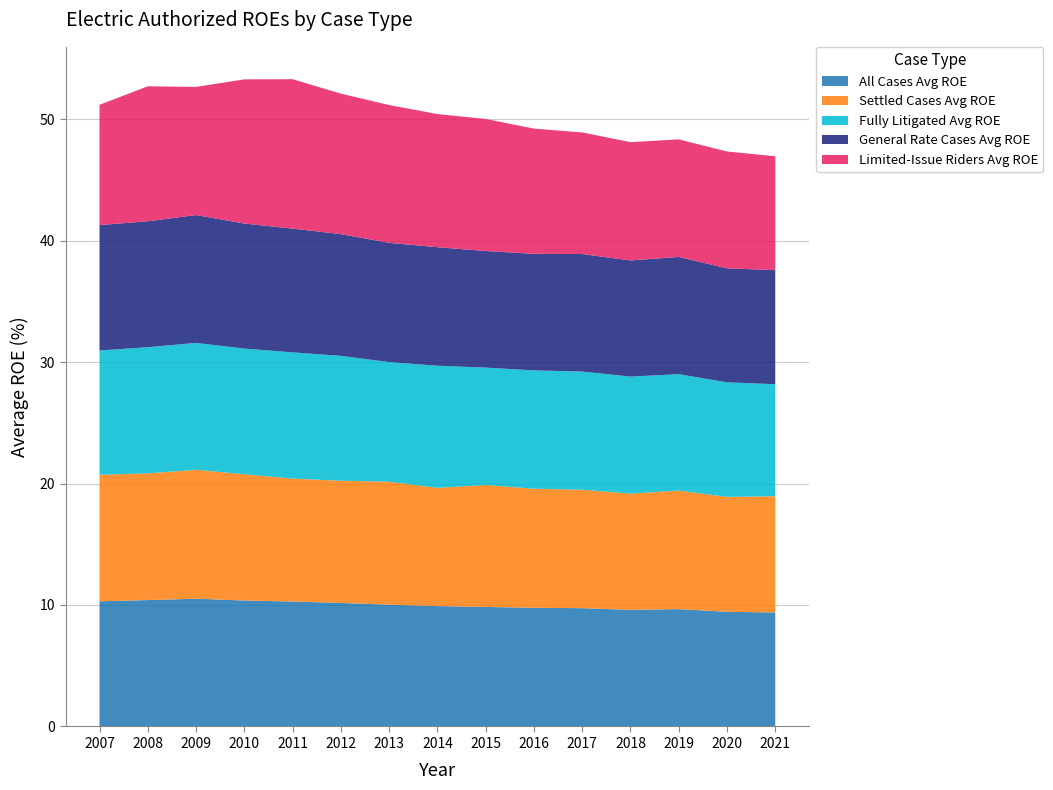

Reading left to right, what are all the values shown in this chart?

All Cases Avg ROE: 10.3	10.4	10.5	10.4	10.3	10.2	10.0	9.9	9.8	9.8	9.7	9.6	9.7	9.4	9.4
Settled Cases Avg ROE: 10.4	10.4	10.6	10.4	10.1	10.1	10.1	9.7	10.0	9.8	9.7	9.6	9.8	9.5	9.6
Fully Litigated Avg ROE: 10.2	10.4	10.4	10.3	10.4	10.3	9.9	10.1	9.7	9.7	9.7	9.6	9.6	9.4	9.2
General Rate Cases Avg ROE: 10.3	10.4	10.5	10.3	10.2	10.0	9.8	9.8	9.6	9.6	9.7	9.6	9.7	9.4	9.4
Limited-Issue Riders Avg ROE: 9.9	11.1	10.6	11.9	12.3	11.6	11.3	11.0	10.9	10.3	10.0	9.7	9.7	9.6	9.4